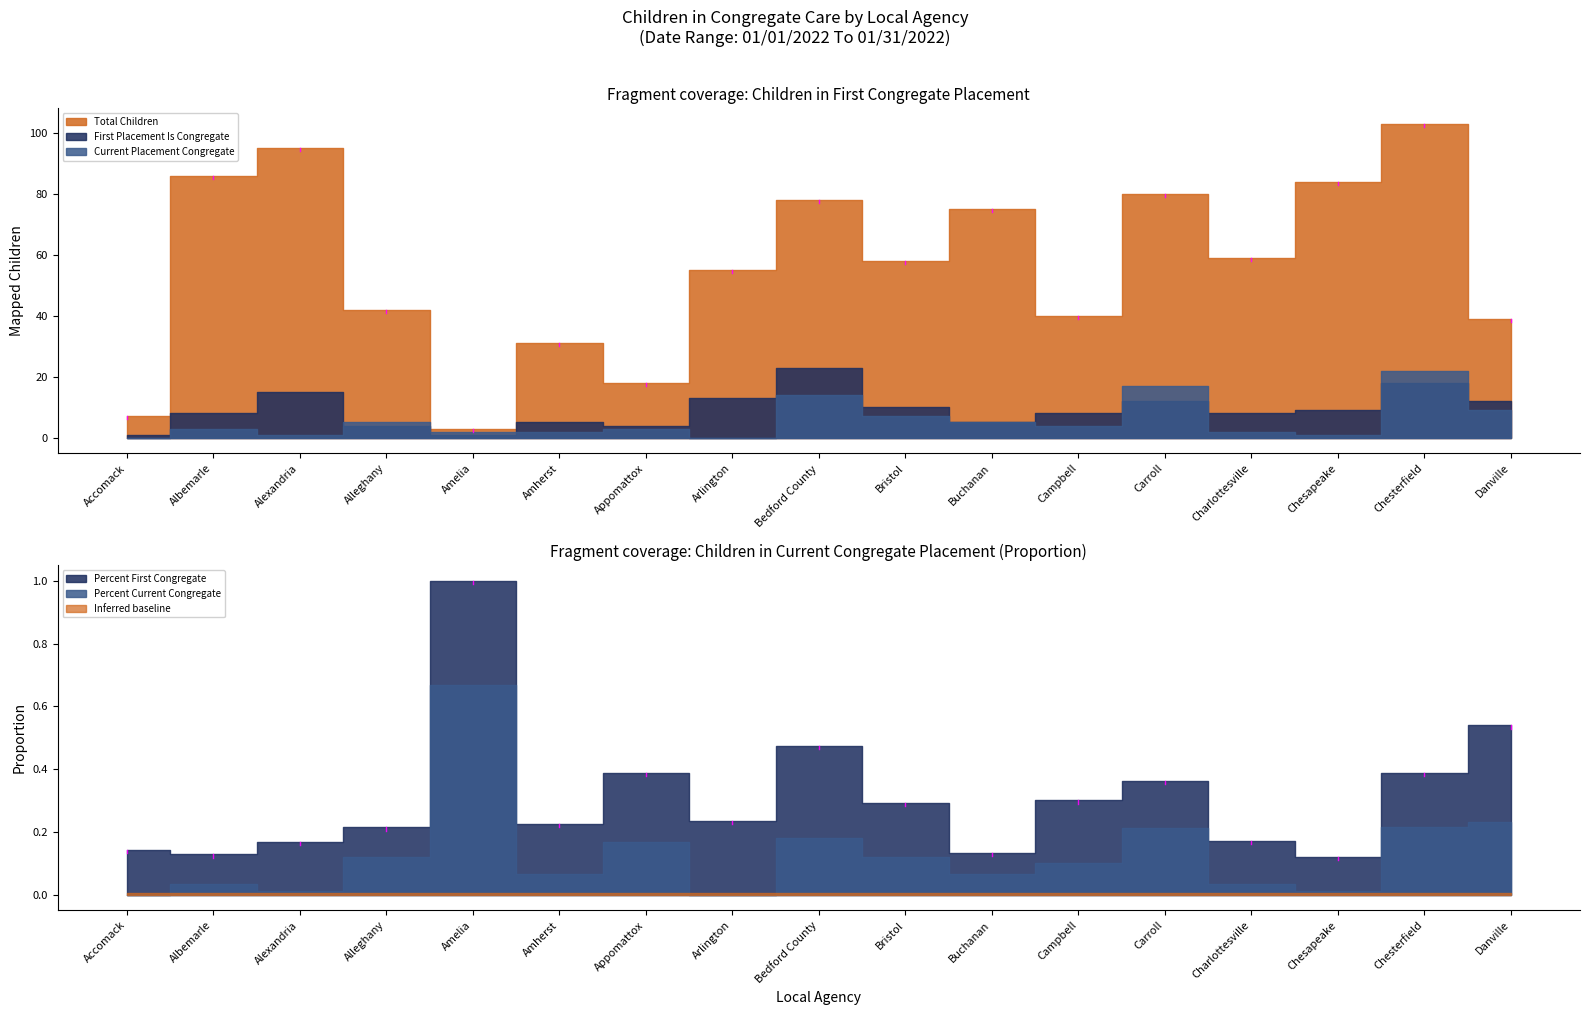

List the labels in order of Current Placement Congregate value, smallest first.

Accomack, Arlington, Alexandria, Chesapeake, Amelia, Amherst, Charlottesville, Albemarle, Appomattox, Campbell, Alleghany, Buchanan, Bristol, Danville, Bedford County, Carroll, Chesterfield